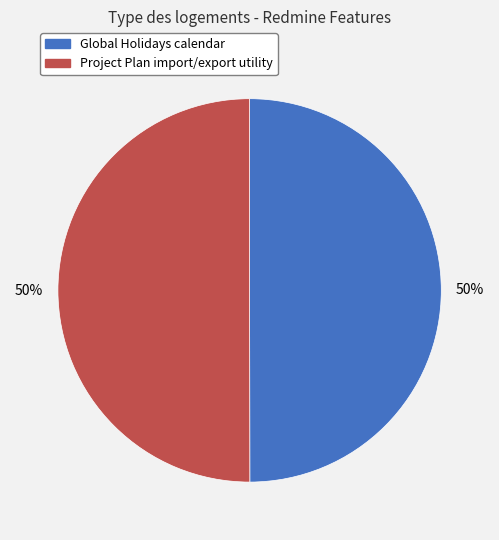

How many slices are in this pie chart?

2